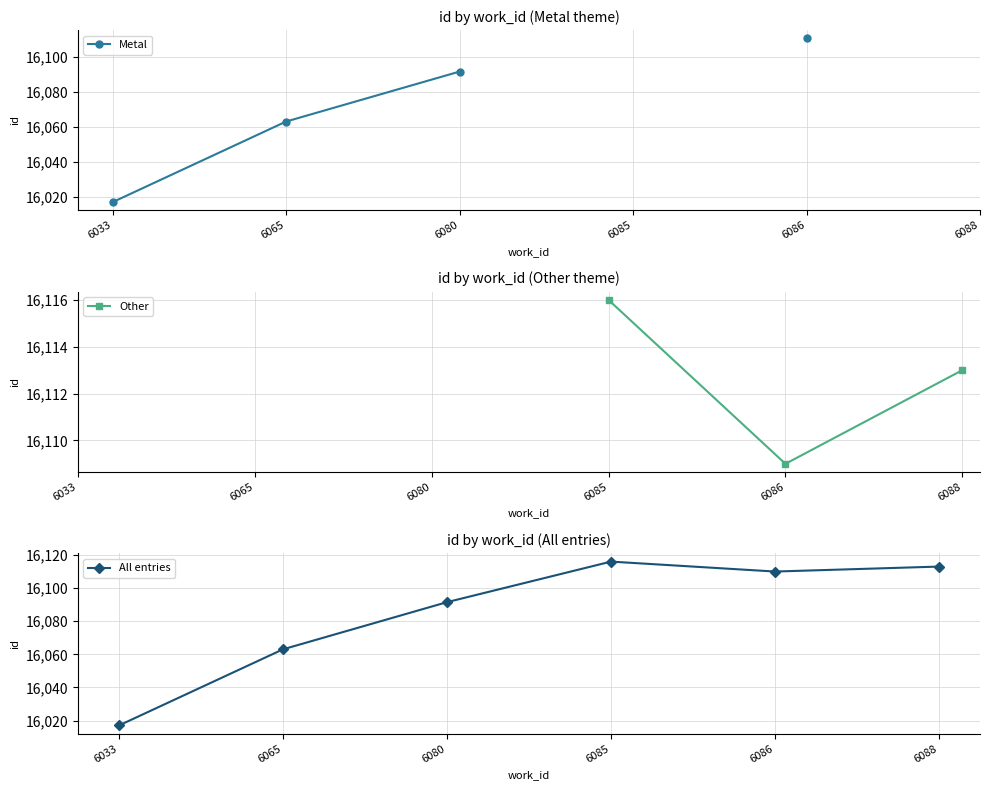

What is the sum of the Metal values at 6033 and 6086?

32127.5